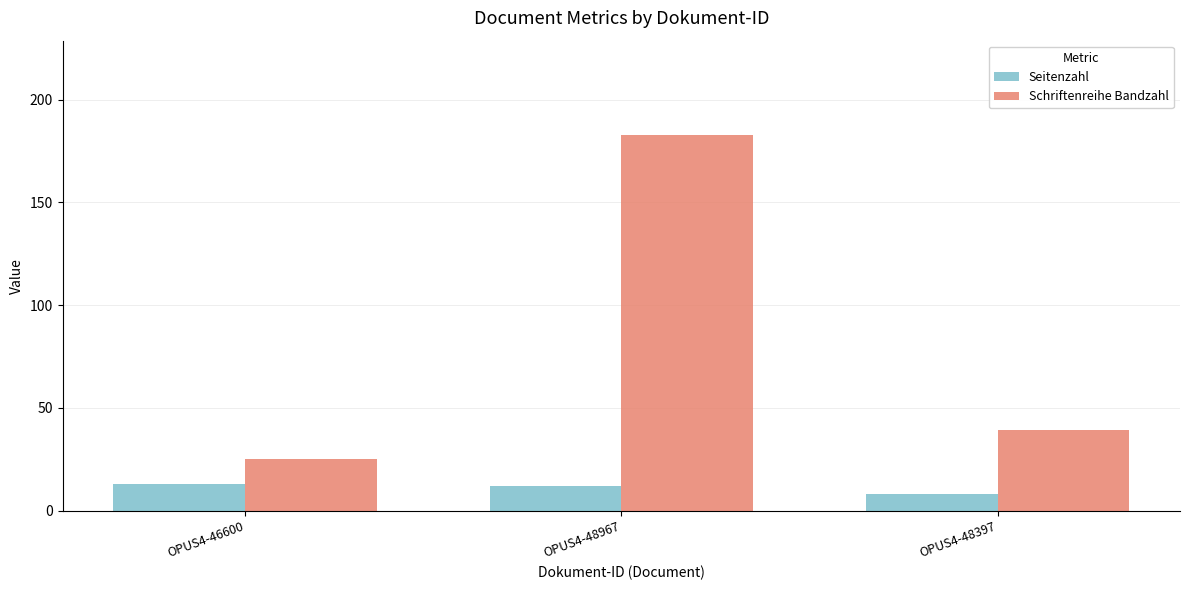

Reading left to right, what are all the values shown in this chart?

Seitenzahl: OPUS4-46600=13	OPUS4-48967=12	OPUS4-48397=8
Schriftenreihe Bandzahl: OPUS4-46600=25	OPUS4-48967=183	OPUS4-48397=39